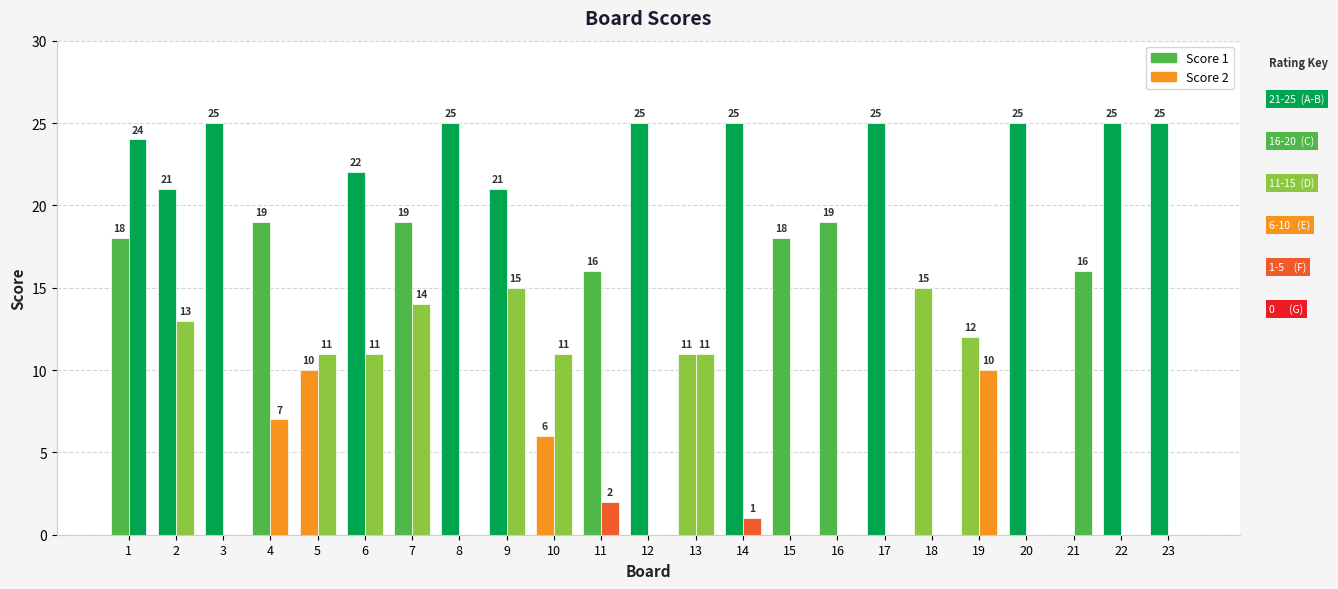

At which label does Score 2 first exceed 2?

1